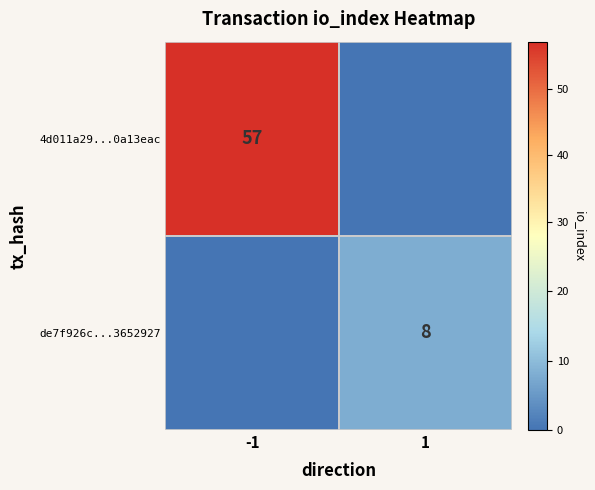

The de7f926c...3652927 series shows 8 at 1. True or false?

True